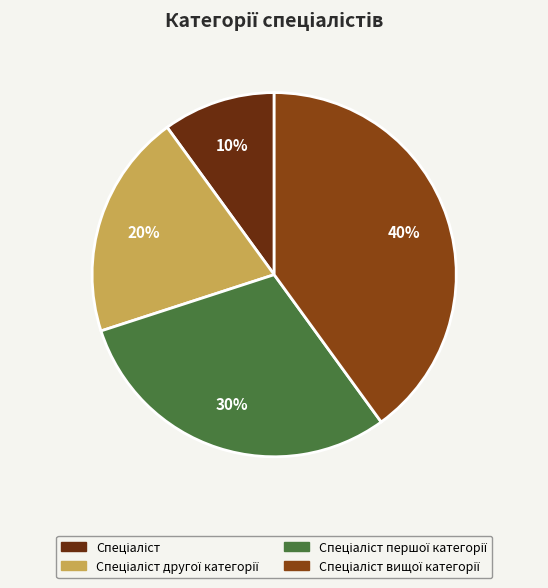

Does any single category account for the majority?

No